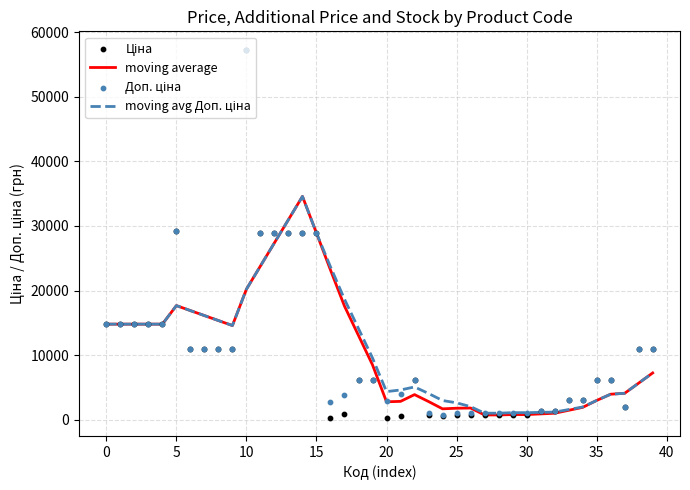

What is the total value across all series at 30?

54215.3